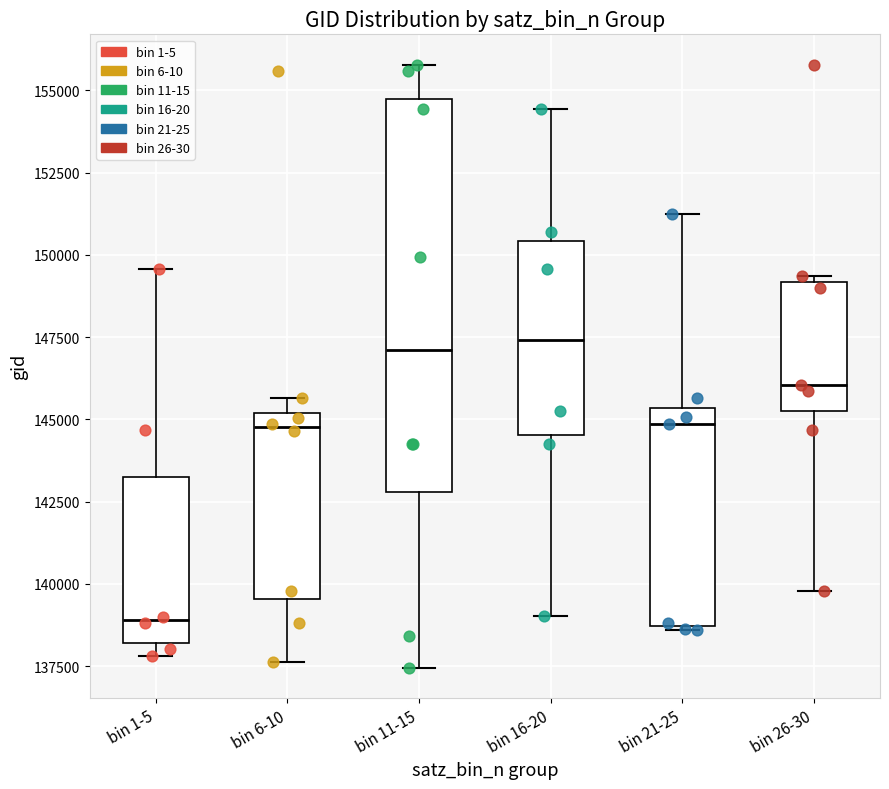

Where does the lower whisker of the box for bin 11-15 end on the y-axis? The values are not printed on the chart, so give them approximately, as read against the axis.

137500